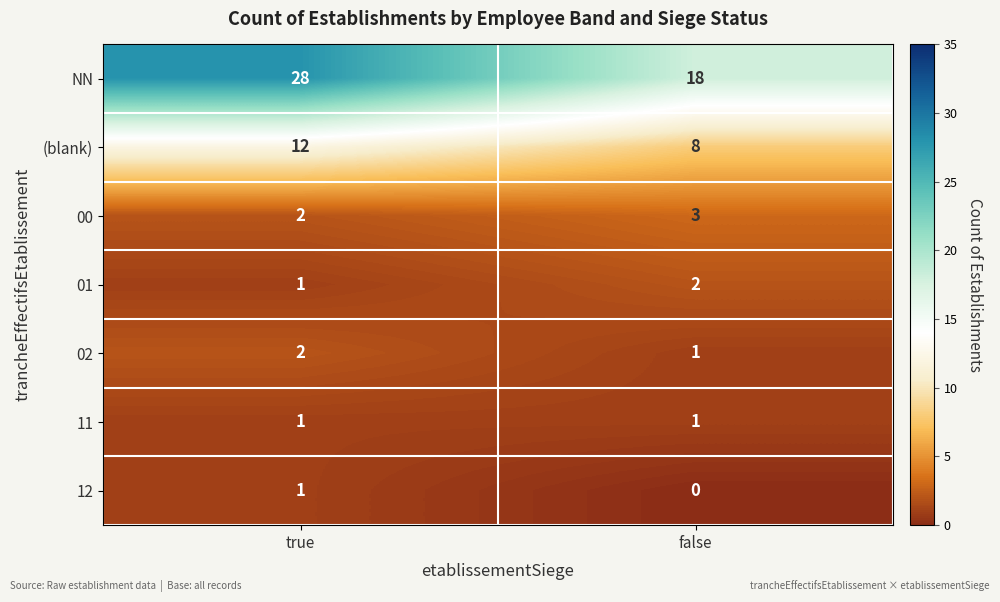

At which category is the sum across all series the highest?

true